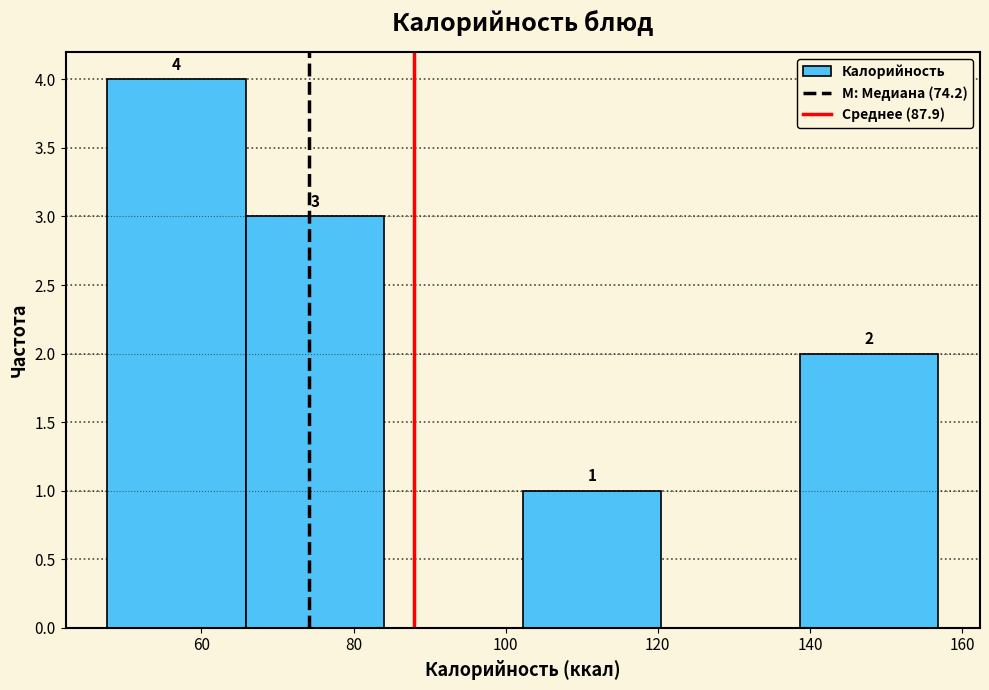

Which range on the x-axis has the tallest bar?

48 to 66